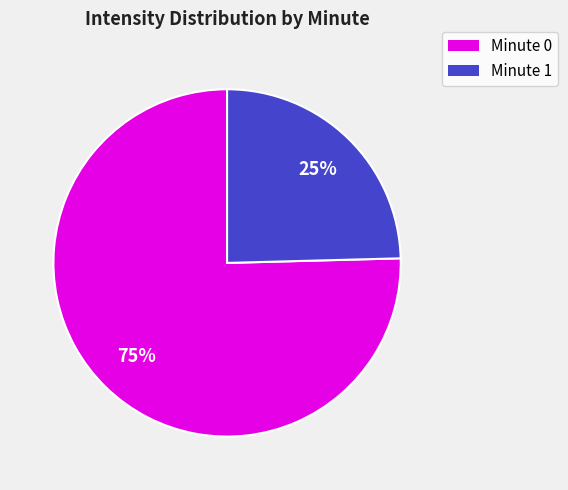

To the nearest percent, what is the average slice percentage?

50%